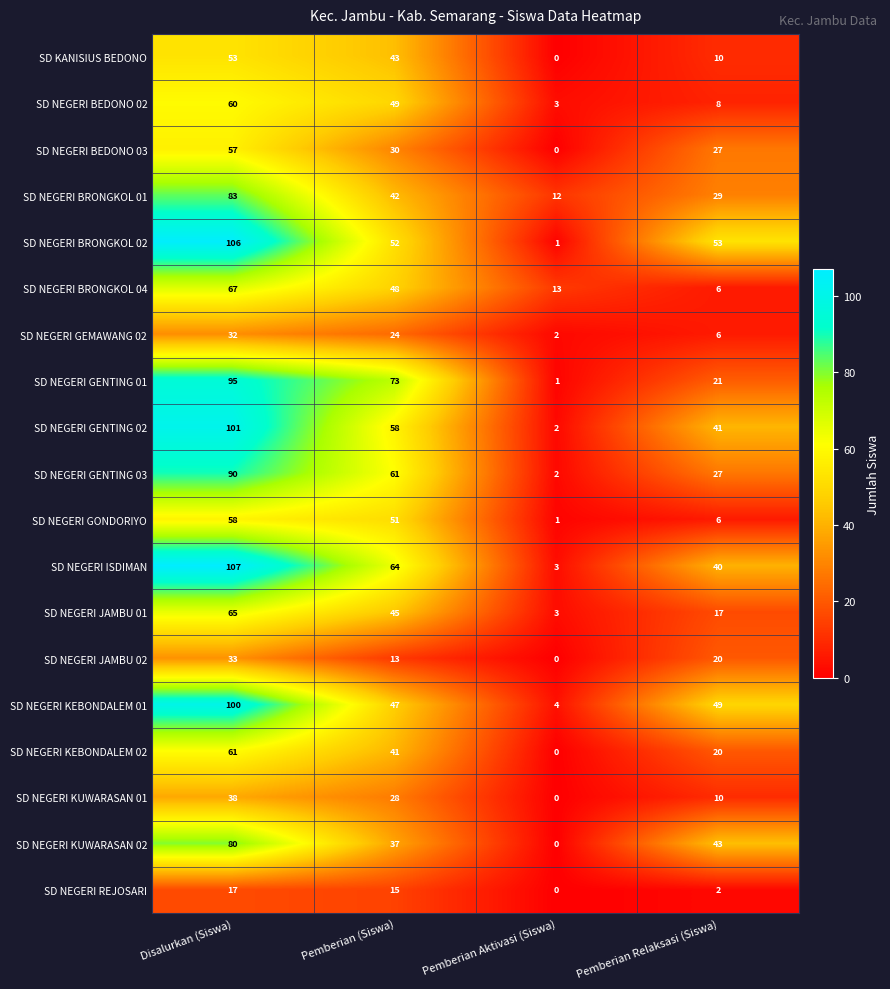

Between Disalurkan (Siswa) and Pemberian (Siswa), which series saw the biggest shift?

SD NEGERI BRONGKOL 02